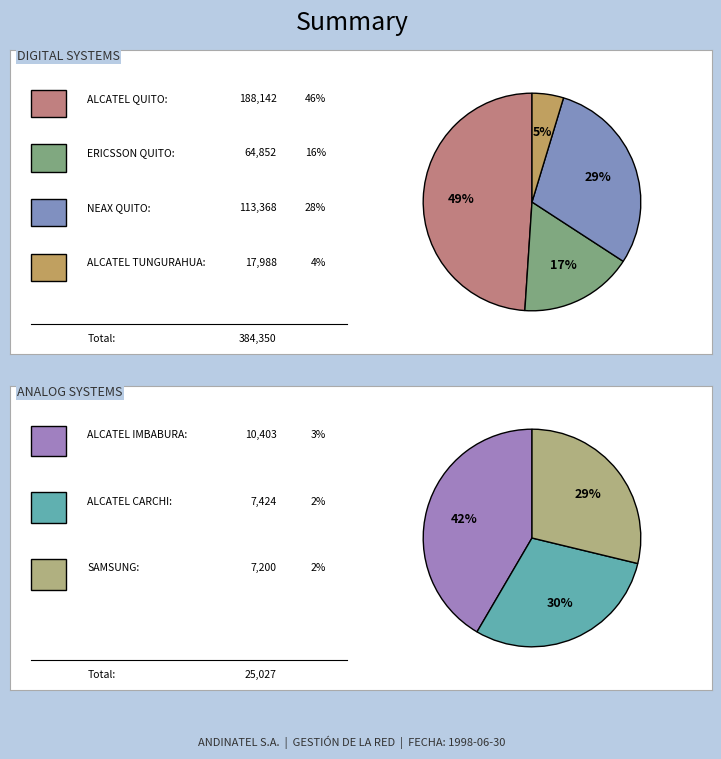

To the nearest percent, what is the difference between the ALCATEL IMBABURA and NEAX QUITO slice percentages?

25%